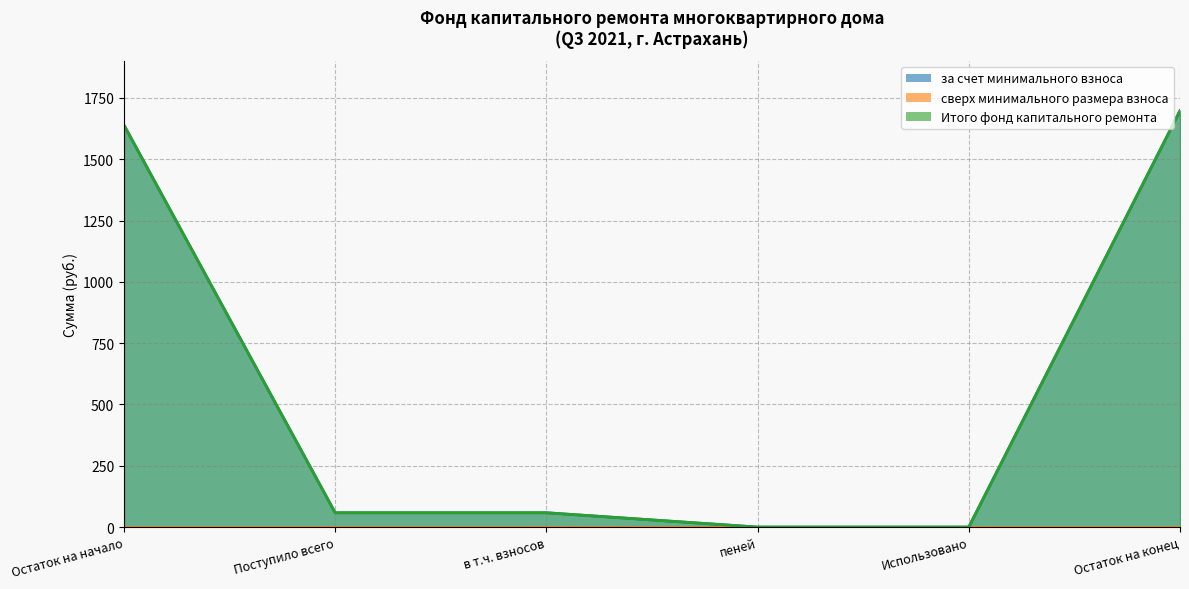

Which series has the largest range (max minus min)?

за счет минимального взноса